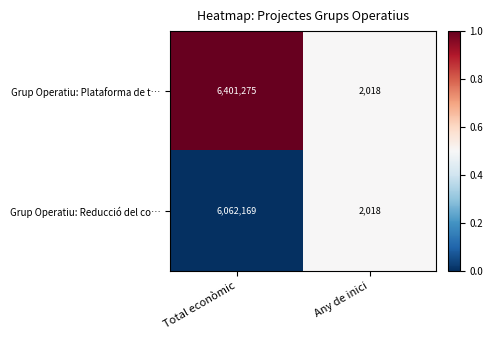

Which series has the largest total across all categories?

Grup Operatiu: Plataforma de t…